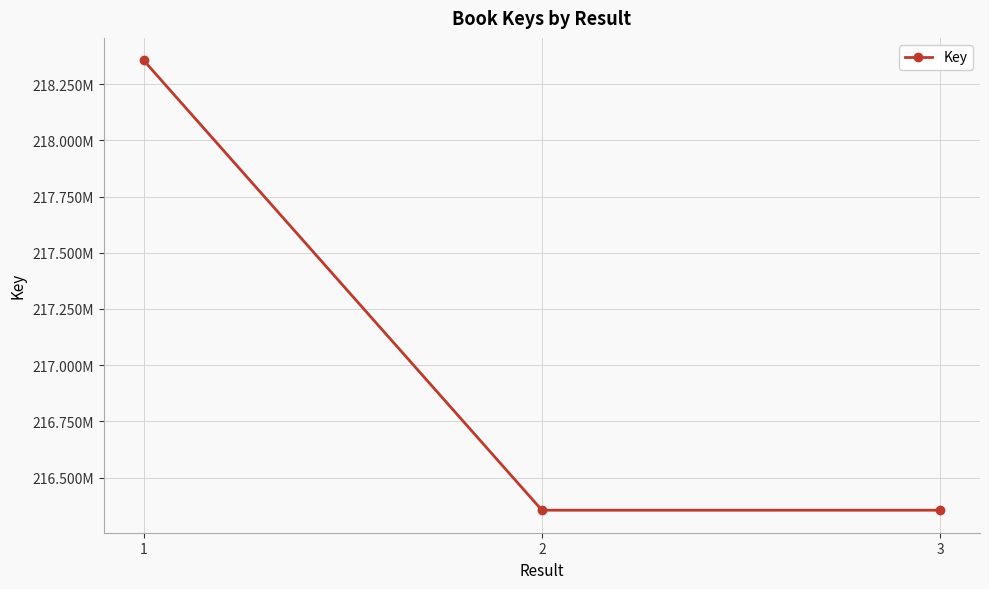

What is the average value?

217021594